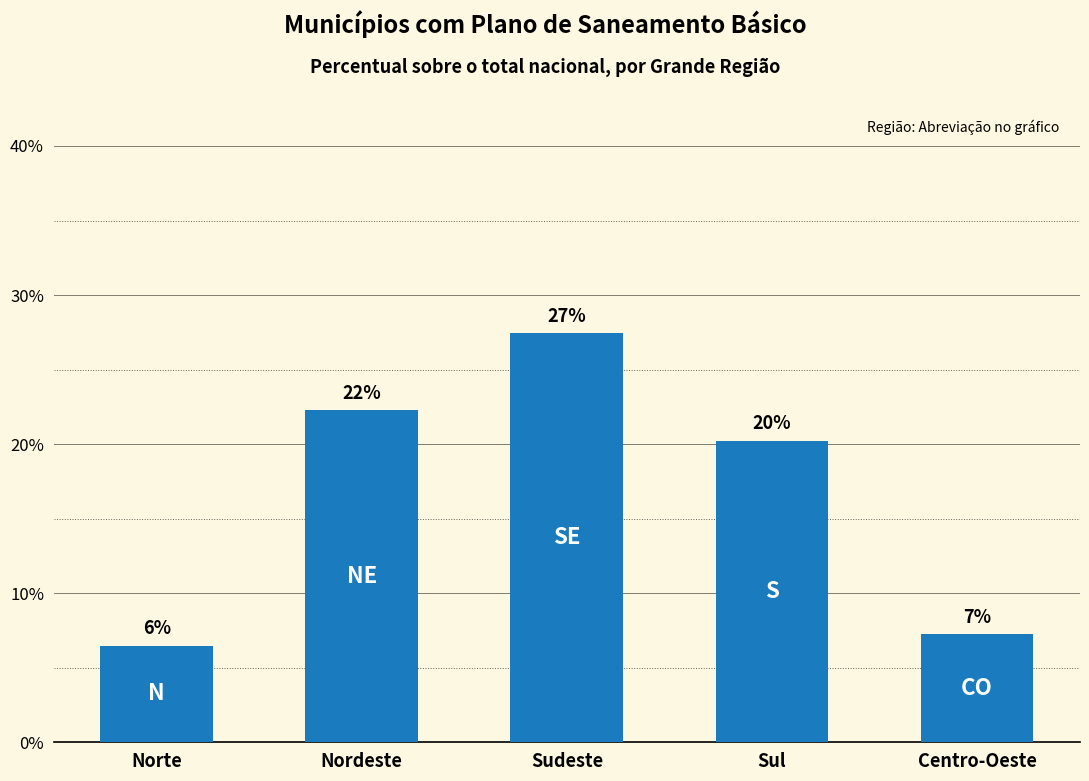

What is the change in value from Sudeste to Sul?

-7.2